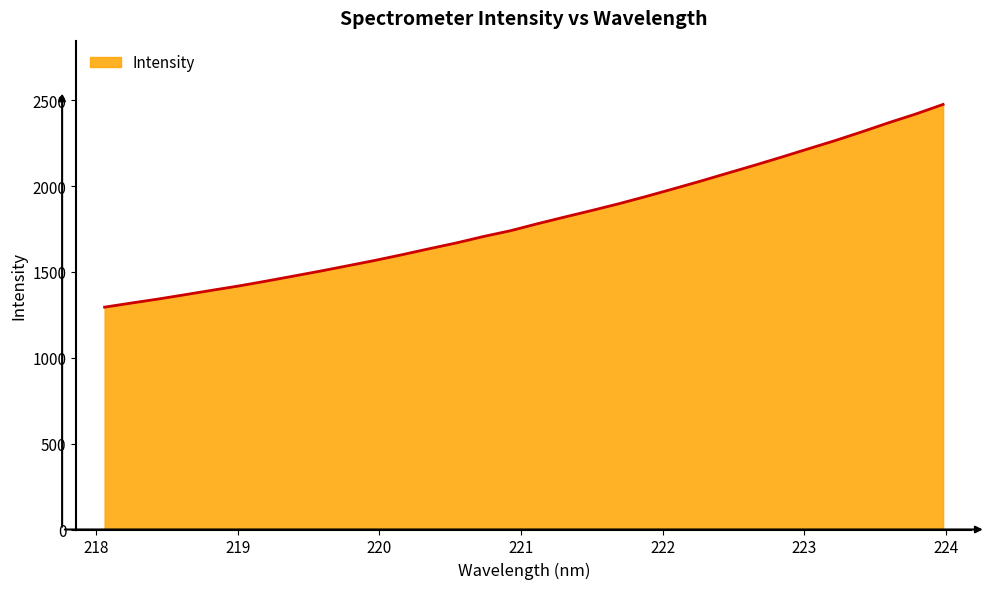

What is the greatest value displayed?

2475.3